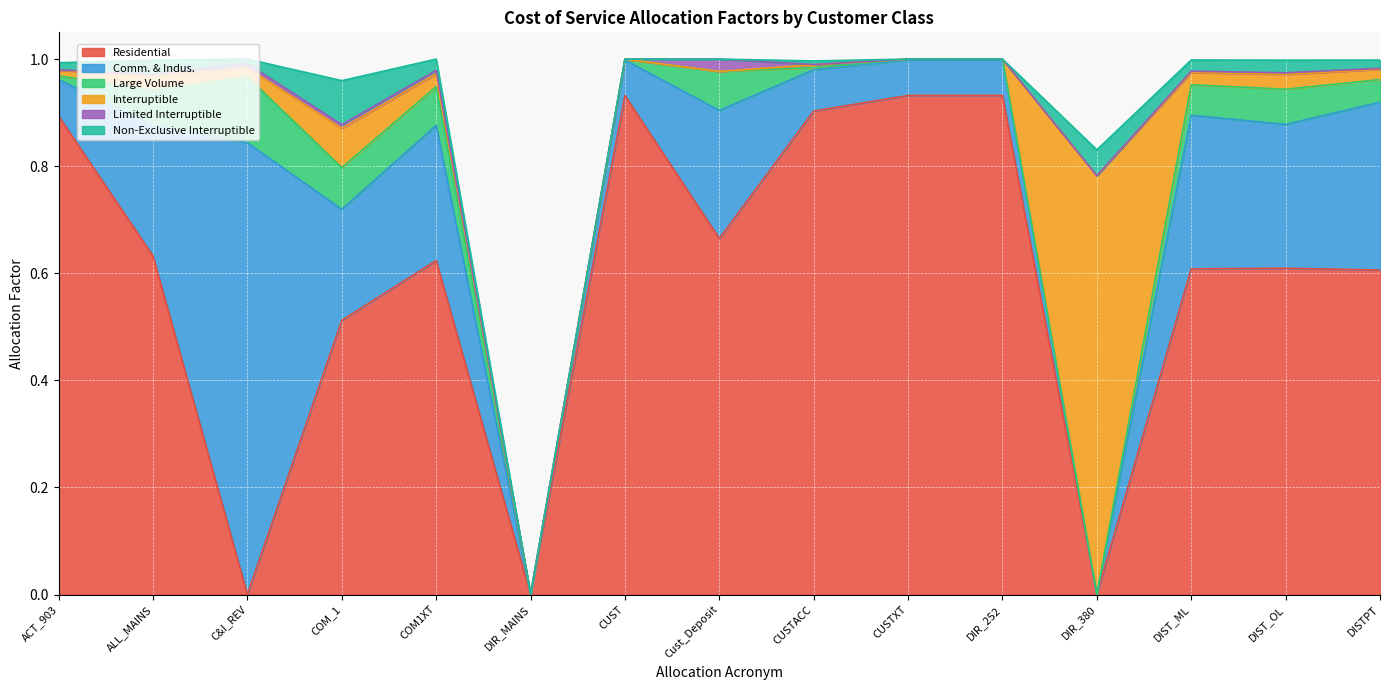

What position from the left is CUST?

7